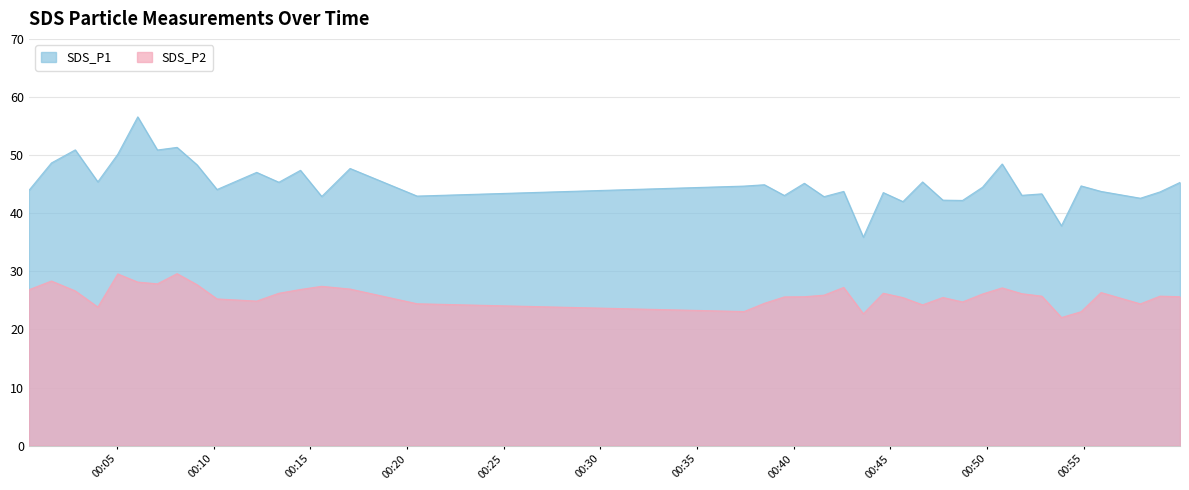

The value of SDS_P2 at 2022/01/28 00:49:46 is 7.6. True or false?

False